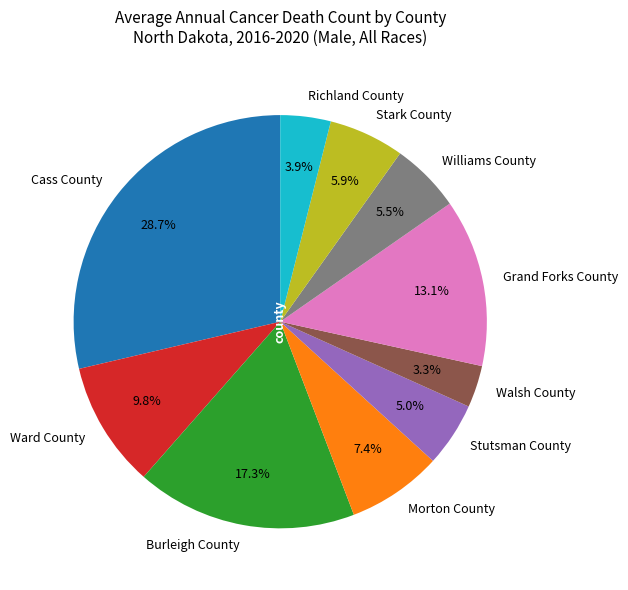

Is it true that Grand Forks County is 13% of the pie?

True